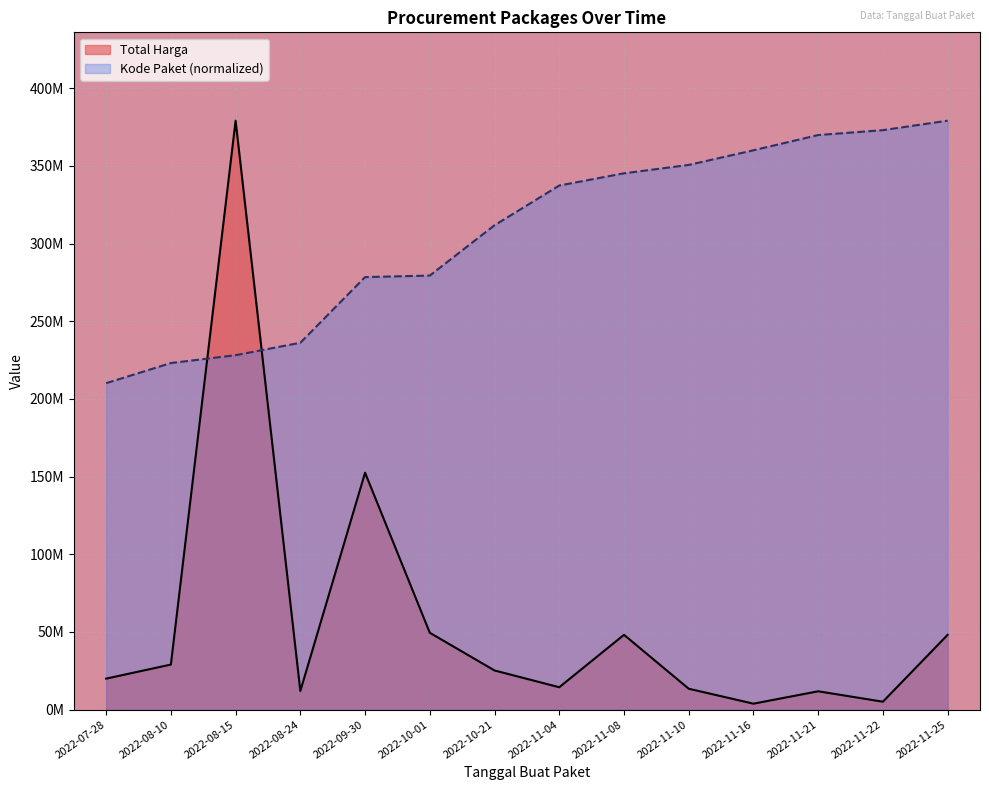

The value of Kode Paket at 2022-10-21 is 194936773.9. True or false?

False